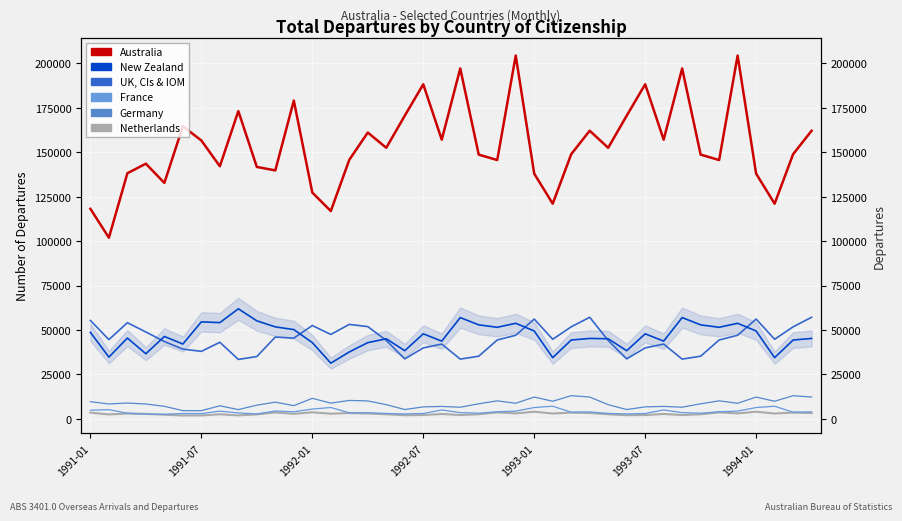

Reading left to right, list all the values displayed in this chart.

Australia: 118200	101950	138230	143580	132780	164670	156640	142150	173170	141770	139820	179110	127350	116940	145770	161120	152550	170590	188280	157100	197160	148700	145650	204440	137990	121080	148930	162140	152550	170590	188280	157100	197160	148700	145650	204440	137990	121080	148930	162140
New Zealand: 48700	34770	45480	36660	46380	42130	54610	54170	61940	55180	51780	50250	42940	31370	37680	42910	45090	38370	47870	43760	57010	52910	51550	53790	49470	34470	44370	45270	45090	38370	47870	43760	57010	52910	51550	53790	49470	34470	44370	45270
UK, CIs & IOM: 55380	44610	54140	48890	43530	39270	38000	43110	33460	35090	46050	45450	52530	47520	53170	51920	44150	33760	39950	42100	33640	35280	44400	47060	56170	44800	51800	57180	44150	33760	39950	42100	33640	35280	44400	47060	56170	44800	51800	57180
France: 4890	5200	3200	2650	2610	3030	2980	4360	3340	2780	4430	4010	5530	6420	3420	3470	3070	2790	3050	5030	3520	3200	4020	4380	6390	7130	3770	3940	3070	2790	3050	5030	3520	3200	4020	4380	6390	7130	3770	3940
Germany: 9690	8400	8920	8390	7080	4630	4630	7370	5240	7730	9430	7460	11580	8870	10390	10120	8000	5270	6760	7020	6570	8500	10160	8790	12300	9930	13070	12300	8000	5270	6760	7020	6570	8500	10160	8790	12300	9930	13070	12300
Netherlands: 3520	2500	3020	2820	2350	1920	1930	2600	1950	2520	3600	2850	3720	2910	3290	3030	2600	2060	2170	2770	2180	2590	3650	3100	4040	3020	3550	3300	2600	2060	2170	2770	2180	2590	3650	3100	4040	3020	3550	3300